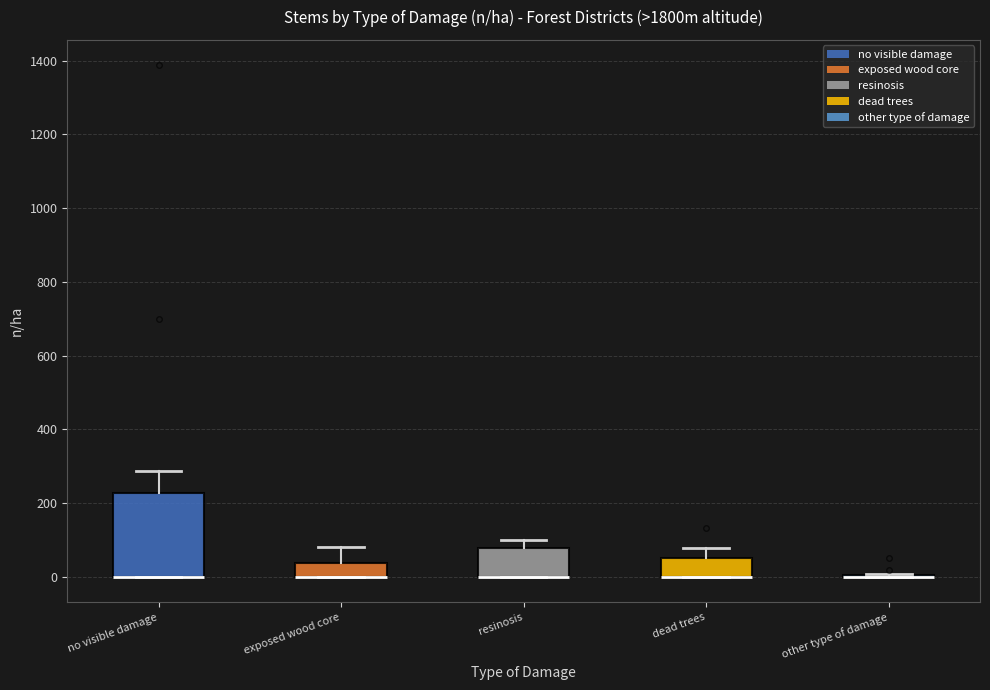

Reading left to right, read every box against the y-axis: the position of its median line, the range the box covers, and the ends of its whiskers. The values are not printed on the chart, so give them approximately, as read against the axis.

no visible damage: median 0 (drawn on the box's lower edge), box 0 to 220, whiskers 0 to 280
exposed wood core: median 0 (drawn on the box's lower edge), box 0 to 40, whiskers 0 to 80
resinosis: median 0 (drawn on the box's lower edge), box 0 to 80, whiskers 0 to 100
dead trees: median 0 (drawn on the box's lower edge), box 0 to 60, whiskers 0 to 80
other type of damage: box collapsed to a line at 0, whiskers 0 to 0